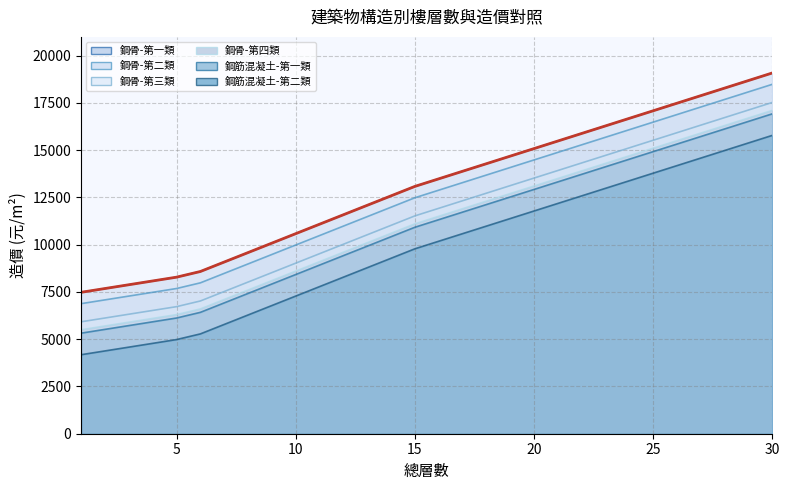

At 1, list the series in order from smallest to largest.

鋼筋混凝土-第二類, 鋼筋混凝土-第一類, 鋼骨-第四類, 鋼骨-第三類, 鋼骨-第二類, 鋼骨-第一類